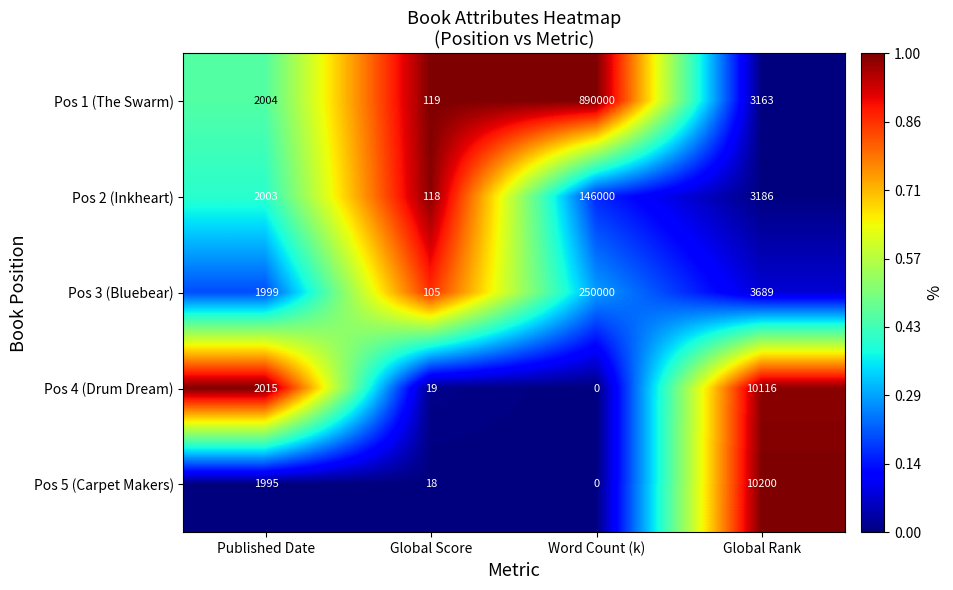

What is the difference between the maximum and minimum values in the Pos 3 (Bluebear) series?

249895